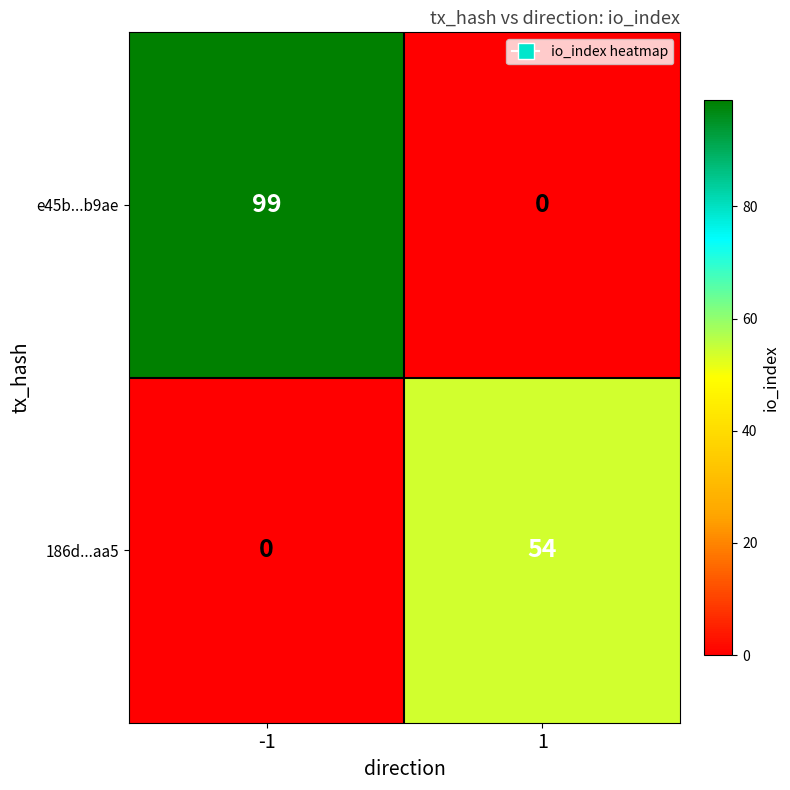

What is the total value across all series at -1?

99